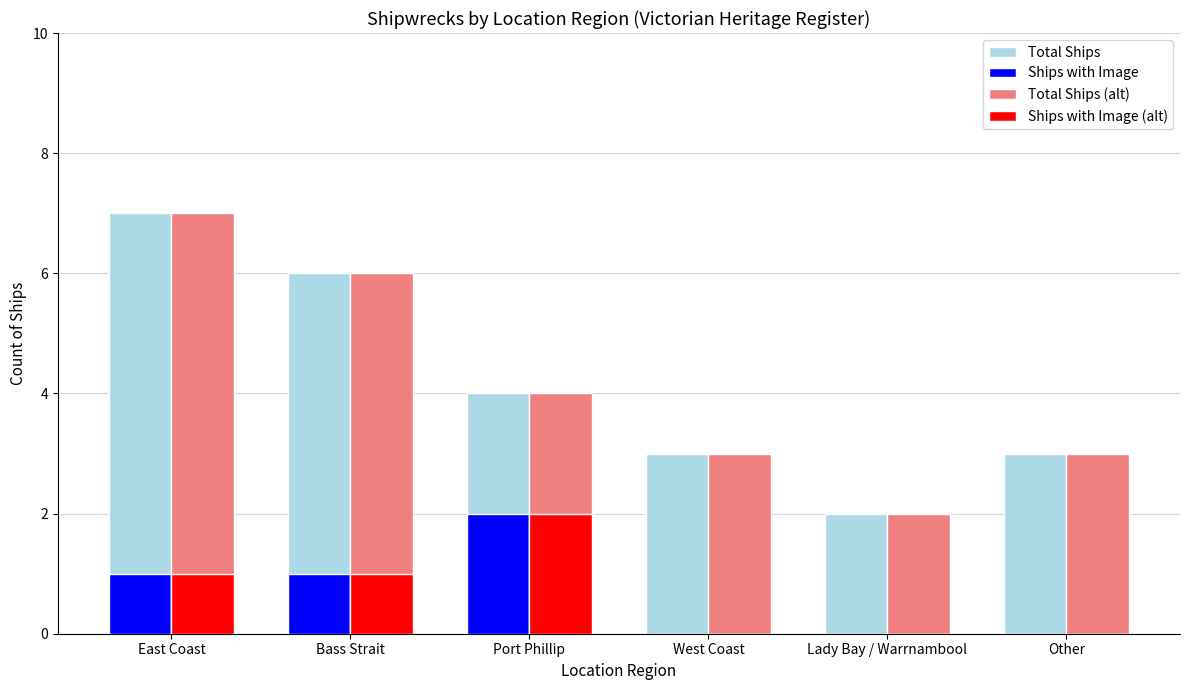

At which category is the sum across all series the highest?

East Coast